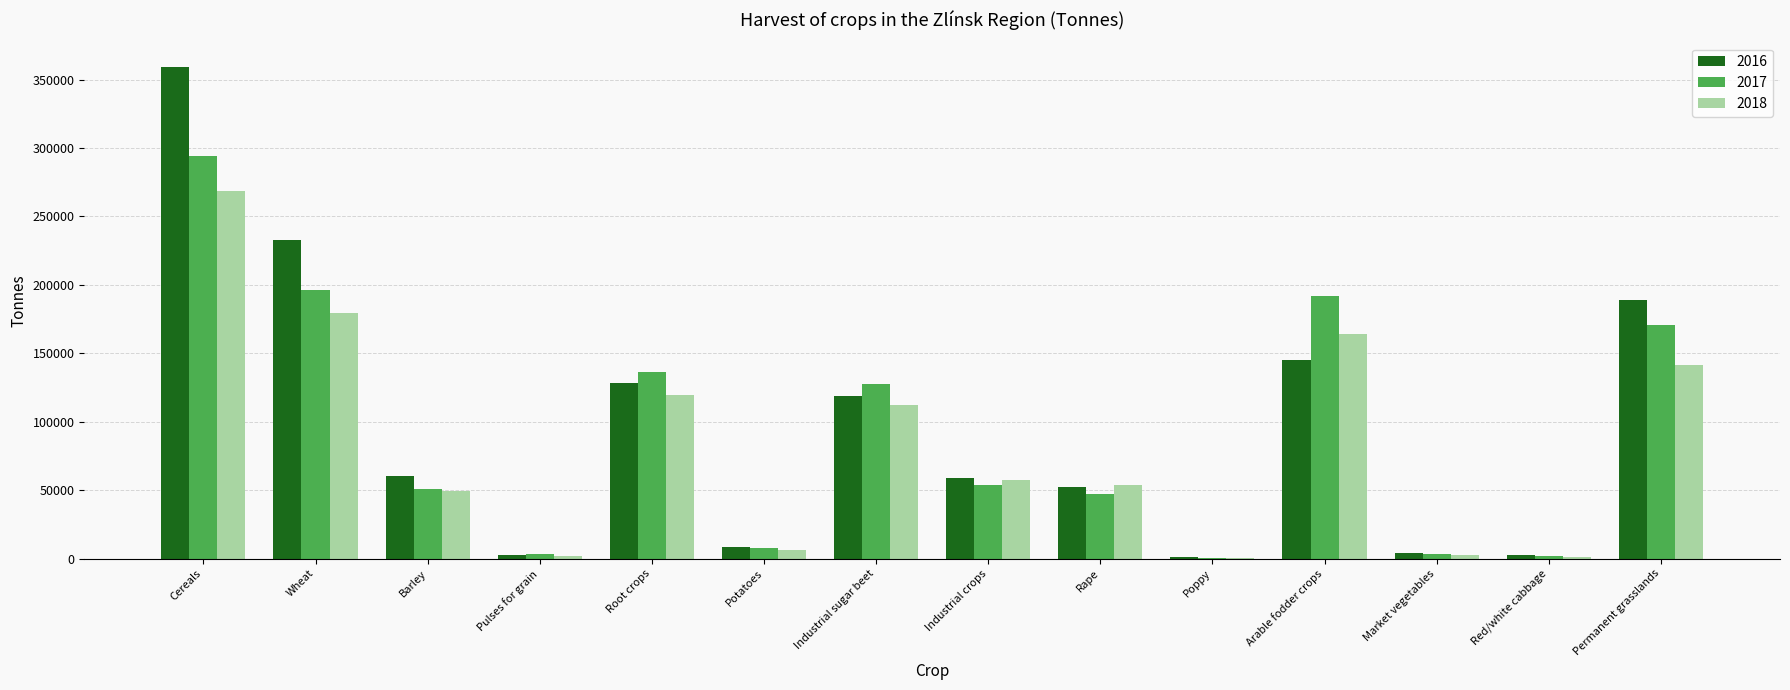

Read the 2018 value at Rape.

53479.1